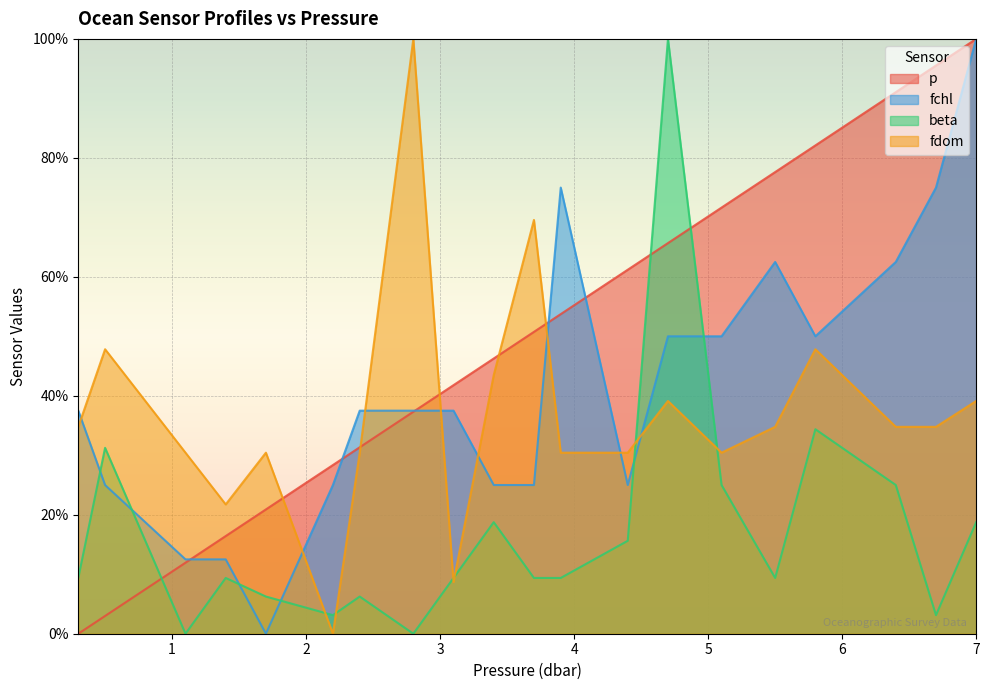

The fdom series shows 41.1 at 4.4. True or false?

False